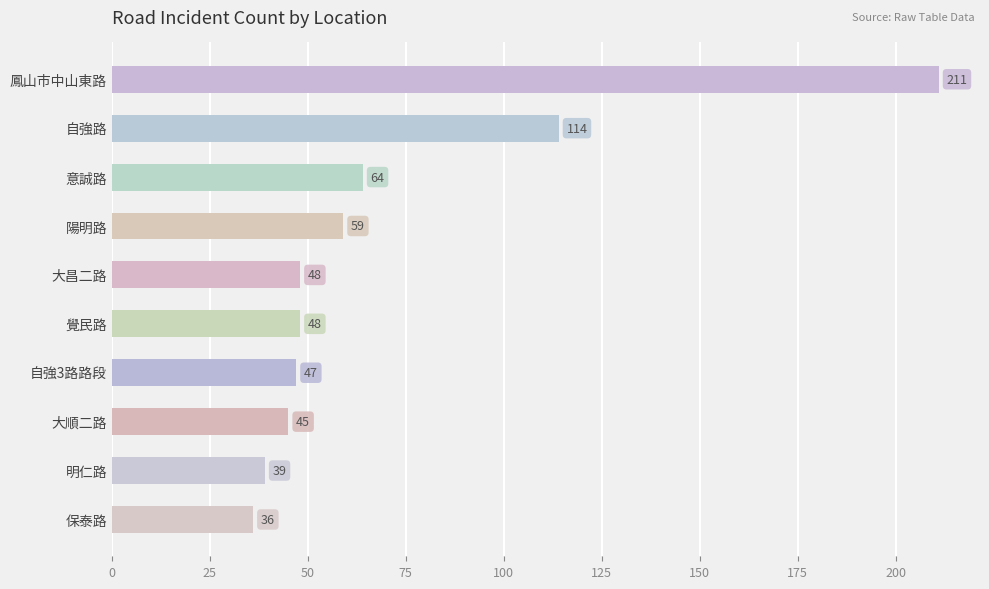

Which has a higher value, 自強路 or 自強3路路段?

自強路